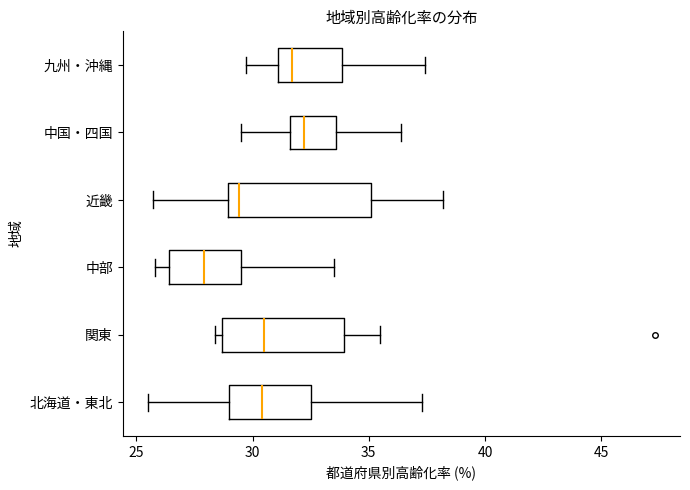

Which box is the widest, from its left edge to its right edge?

近畿